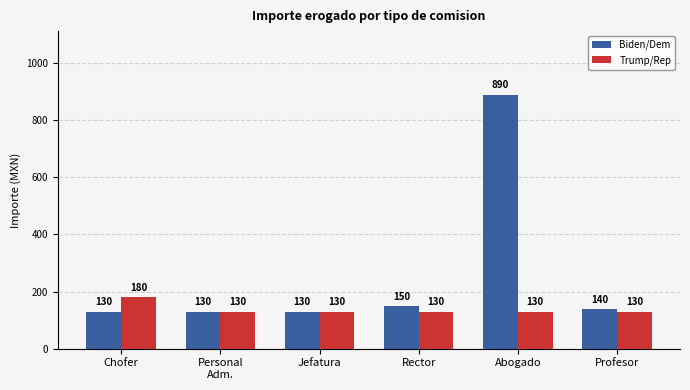

What is the total value across all series at Personal
Adm.?

260